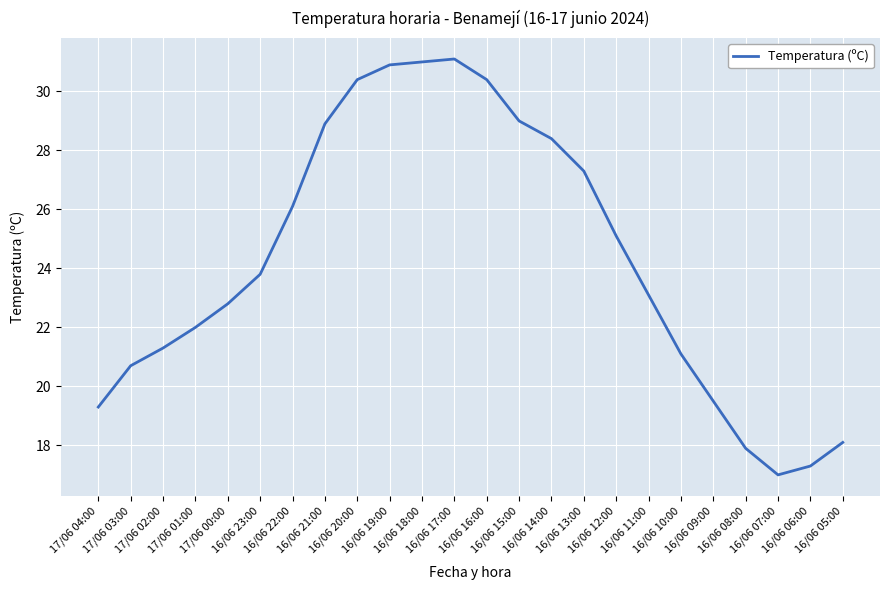

What is the maximum value shown in the chart?

31.1